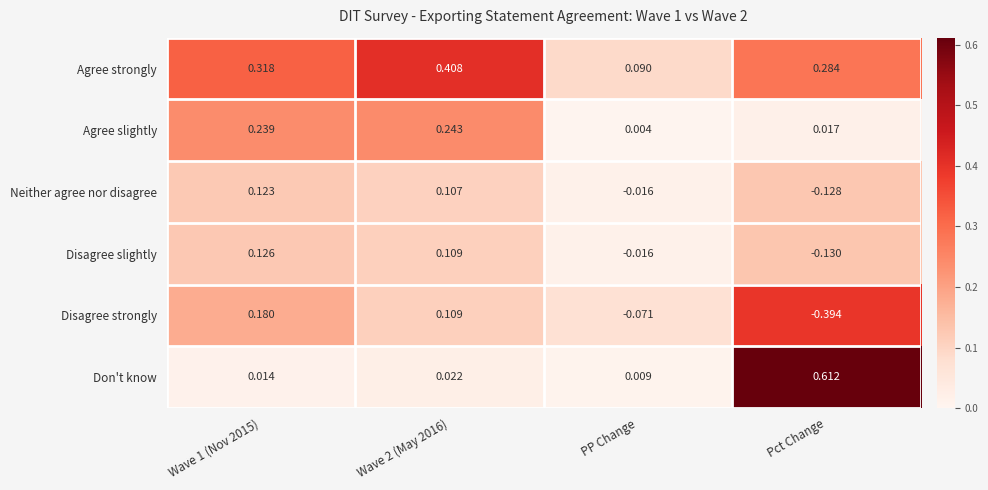

List the series in order of their peak value, lowest first.

Neither agree nor disagree, Disagree slightly, Disagree strongly, Agree slightly, Agree strongly, Don't know